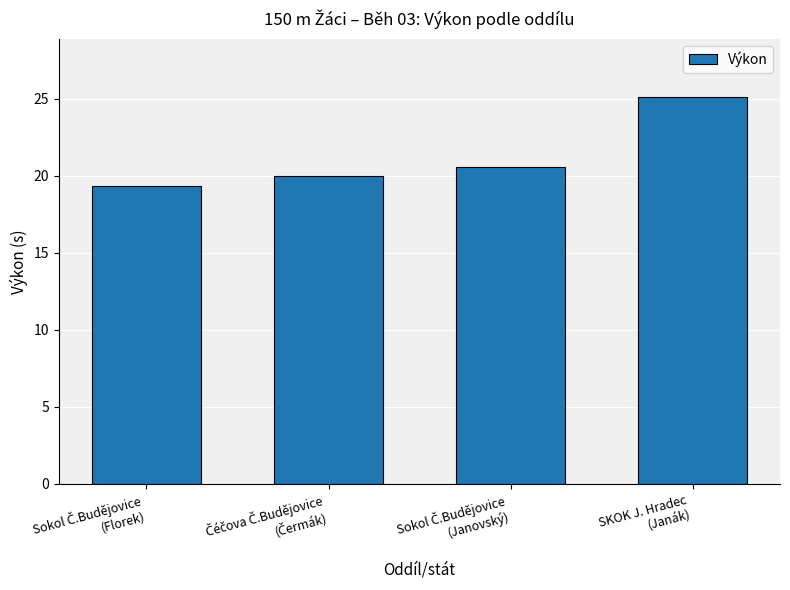

What is the value of the 4th bar from the left?

25.1